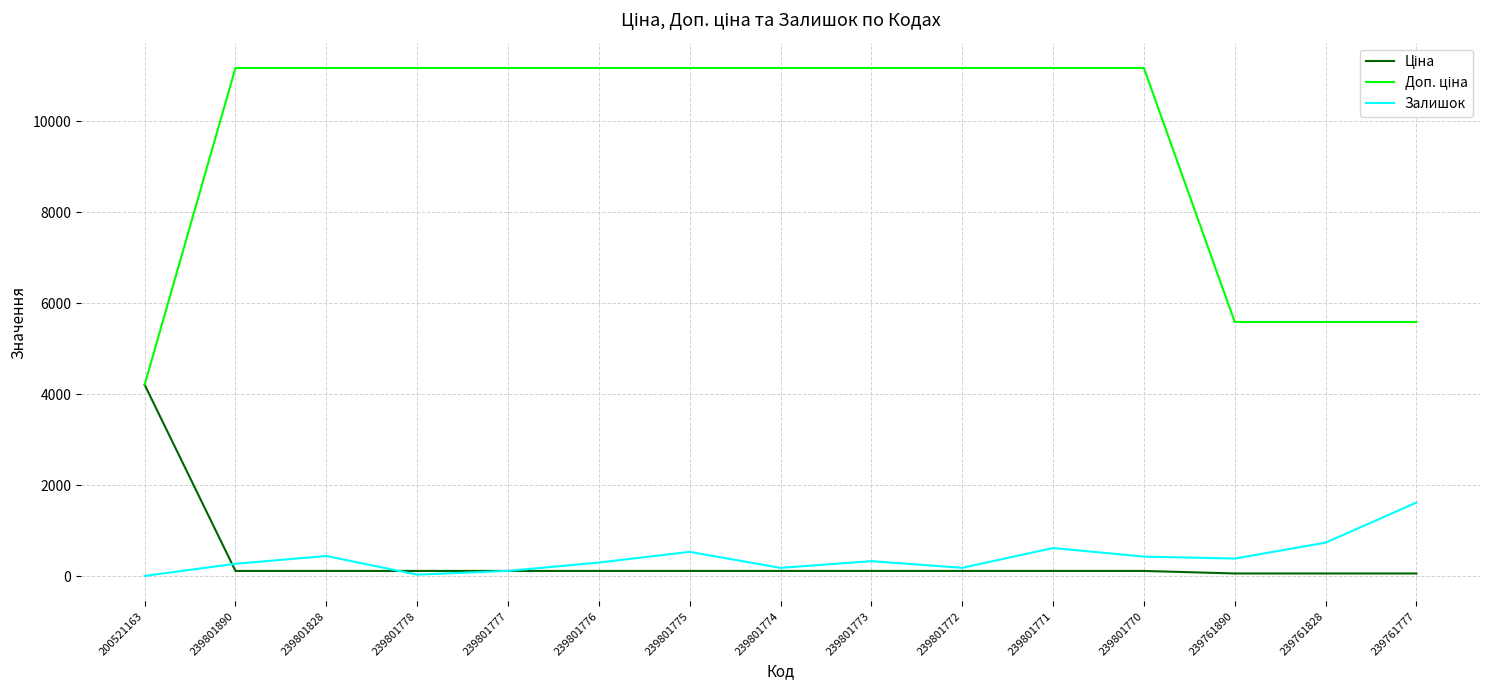

Is it true that Залишок equals 406.0 at 239761777?

False